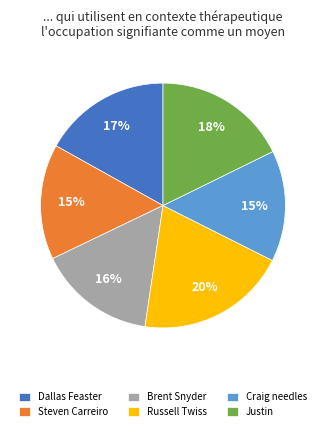

Is the sum of Dallas Feaster and Russell Twiss greater than half?

No